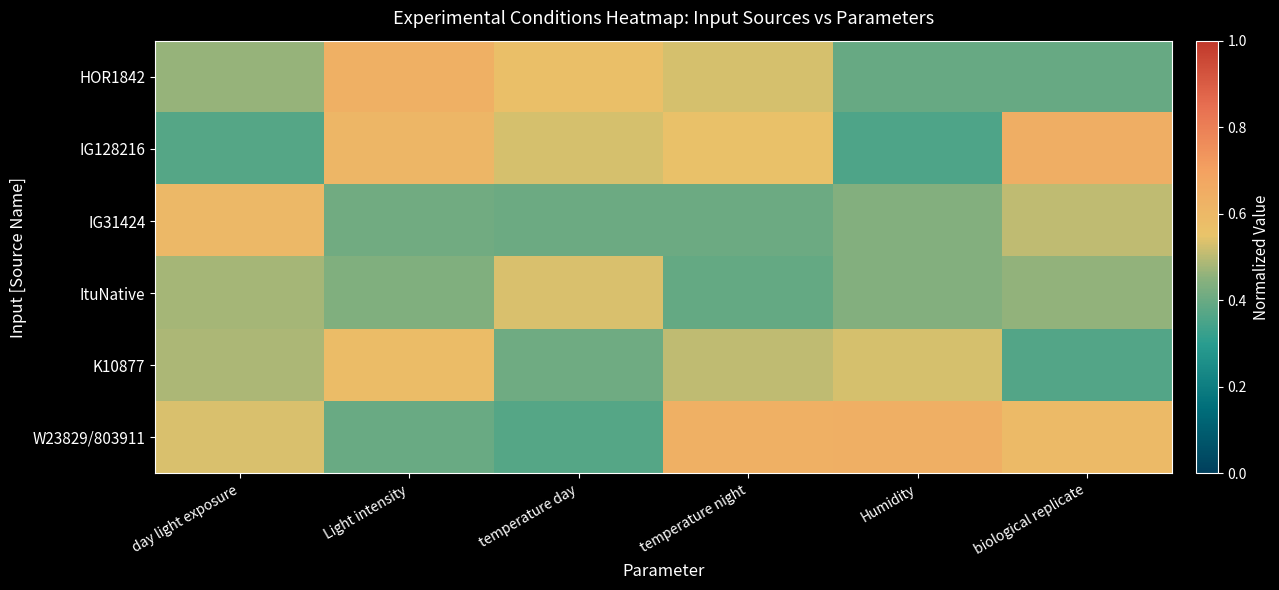

What is the maximum value shown in the chart?

0.6